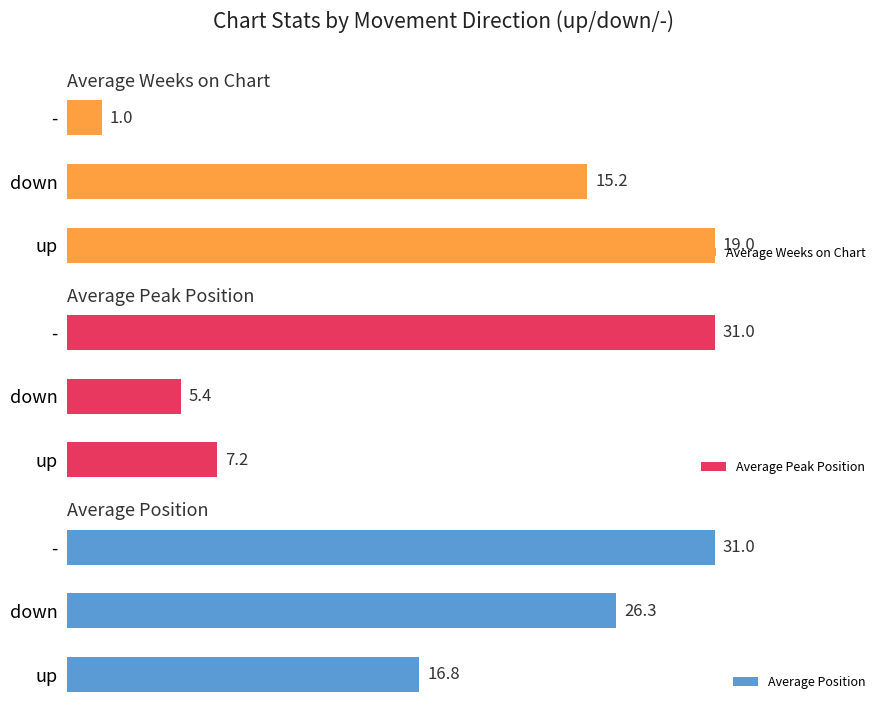

How many values in the Average Position series are below 26?

1